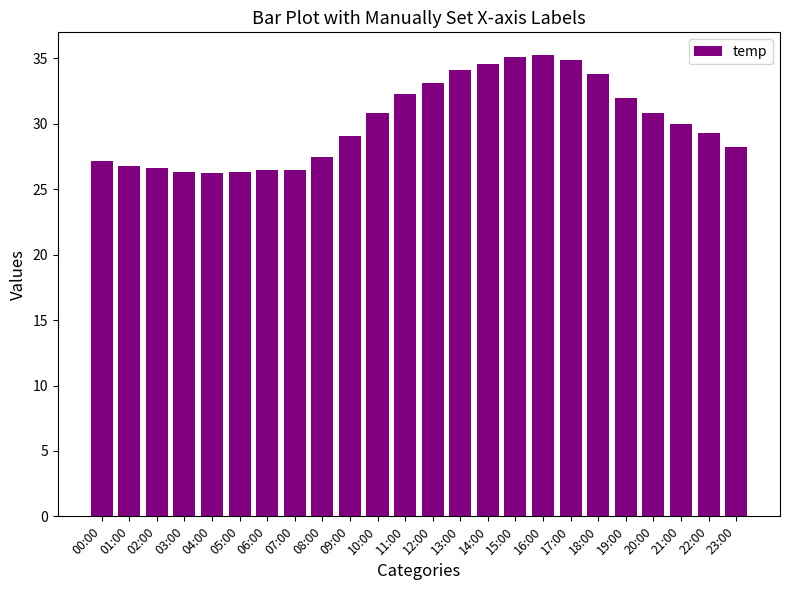

What is the label of the 6th bar from the left?

05:00